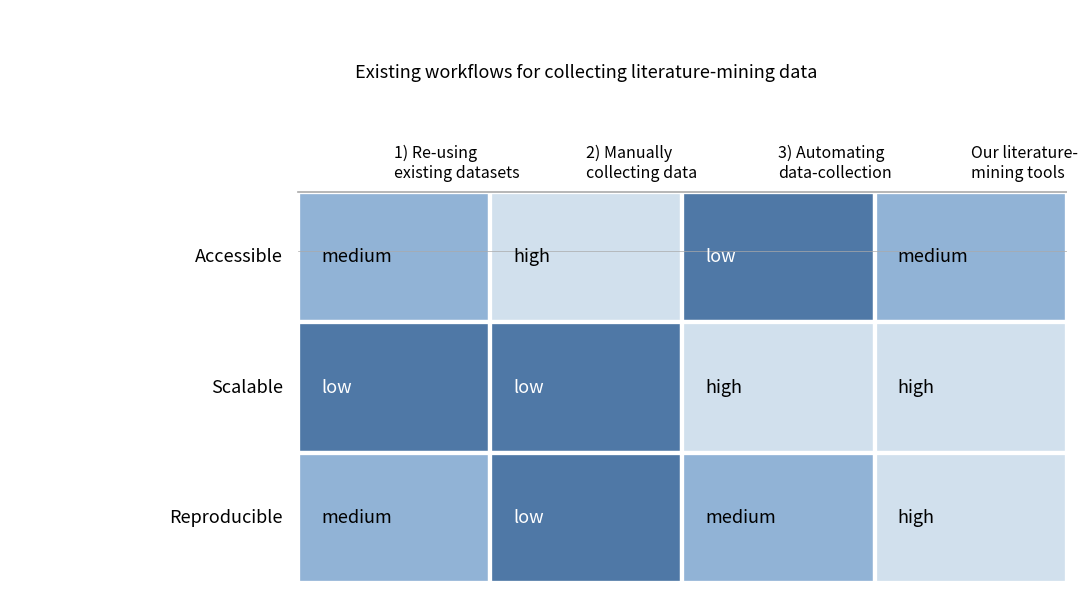

At how many categories does at least one series exceed 2?

3